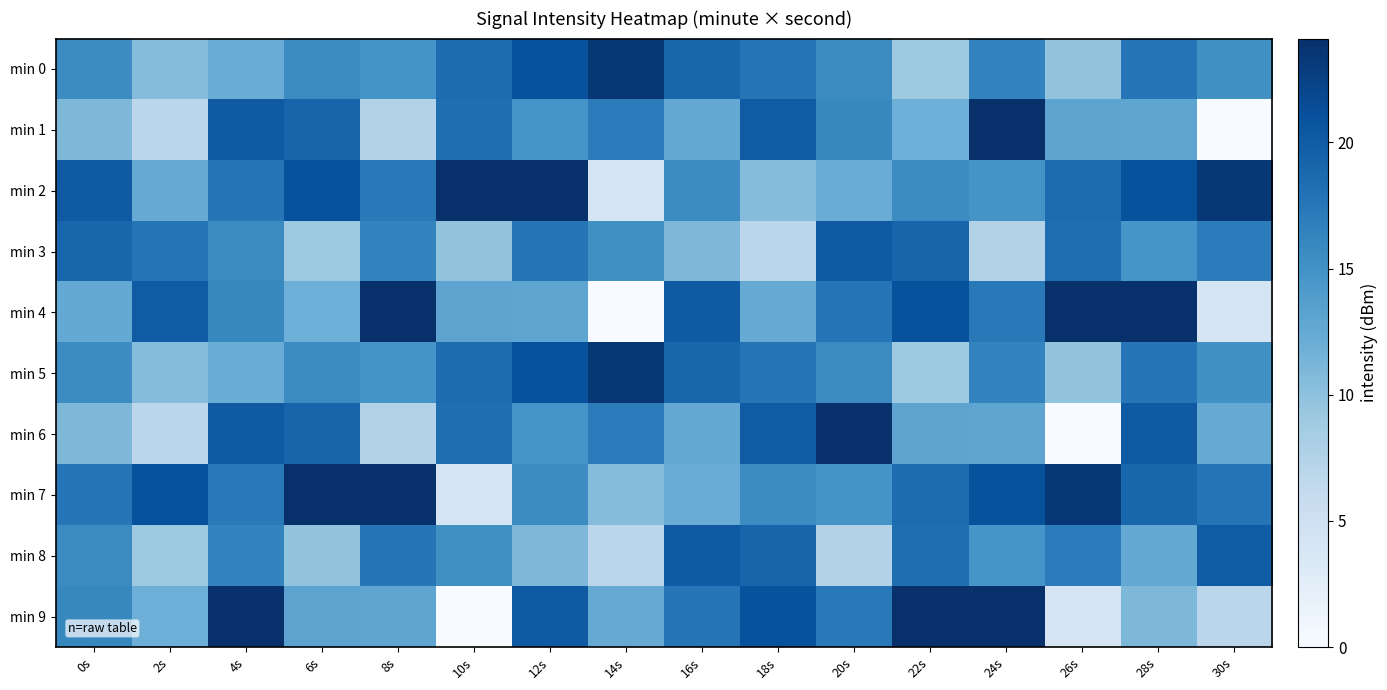

Which series has the largest total across all categories?

min 7